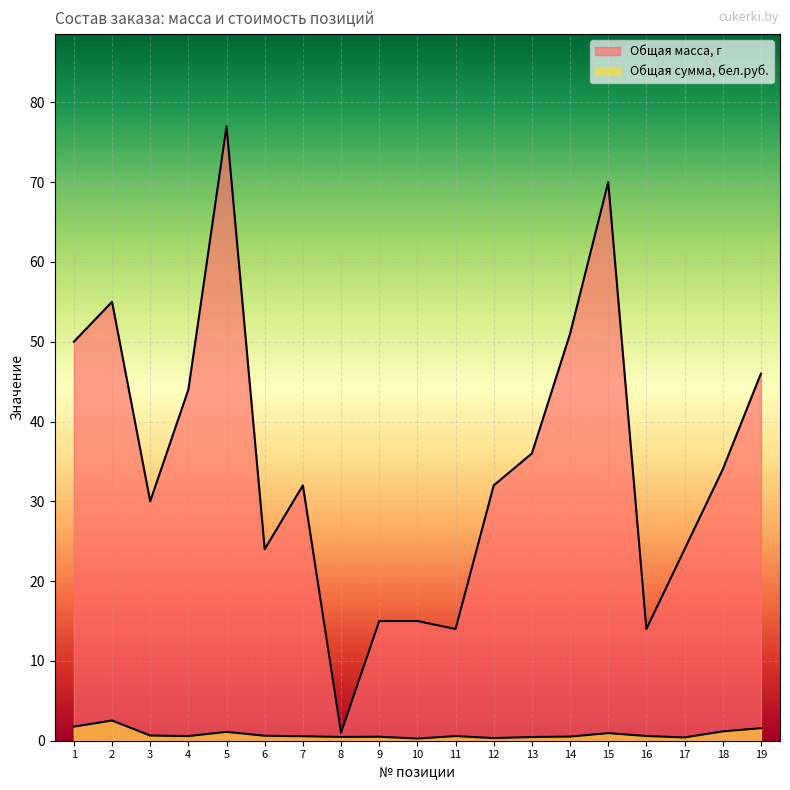

Reading left to right, transcribe all the data shown in this chart.

Общая масса, г: 50.0	55.0	30.0	44.0	77.0	24.0	32.0	1.0	15.0	15.0	14.0	32.0	36.0	51.0	70.0	14.0	24.0	34.0	46.0
Общая сумма, бел.руб.: 1.8	2.5	0.7	0.6	1.1	0.6	0.6	0.5	0.5	0.3	0.6	0.3	0.5	0.5	0.9	0.6	0.4	1.2	1.6